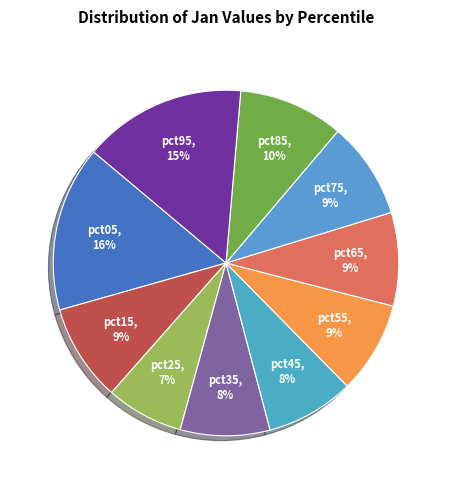

Which slice is the smallest?

pct25